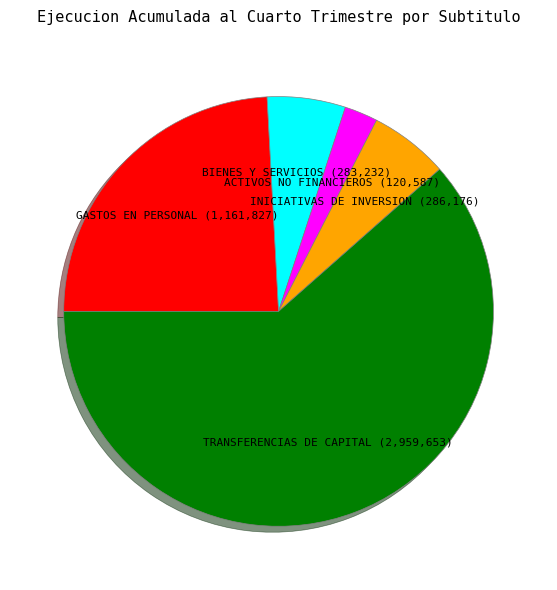

How many segments does this pie chart have?

5